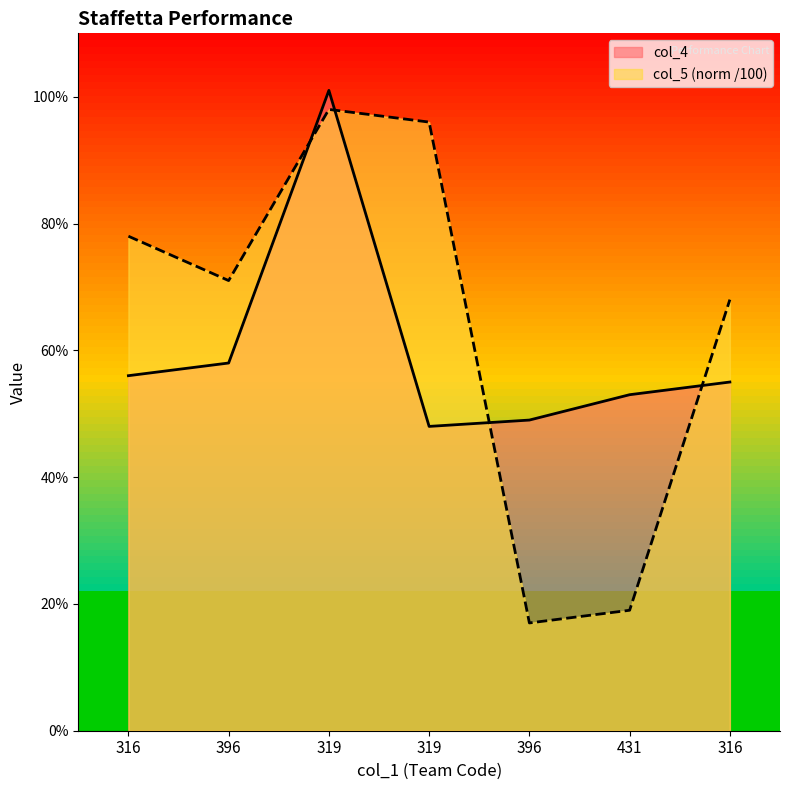

Which has a higher value, 316 or 431?

316